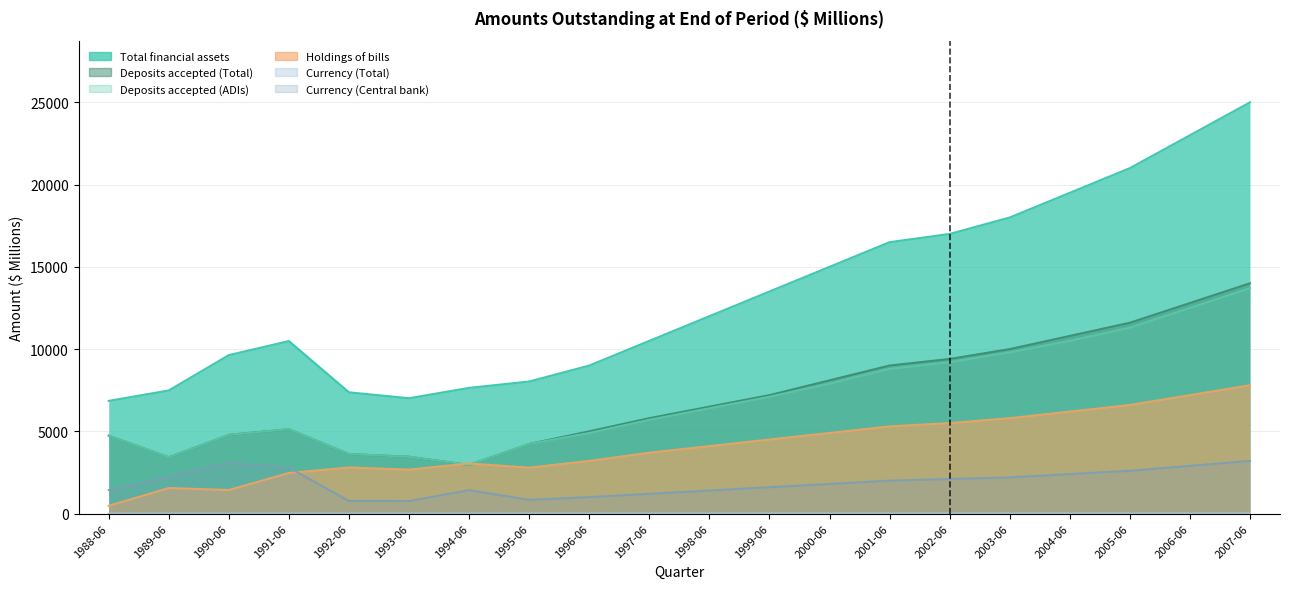

Count the number of categories in the chart.

20